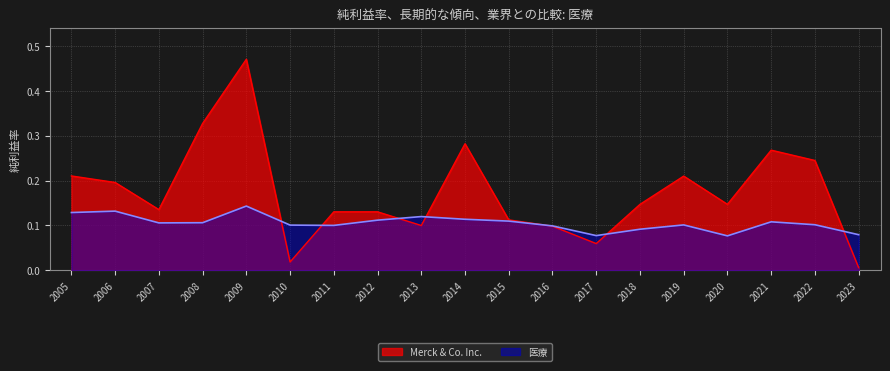

What are all the series names shown in the legend?

Merck & Co. Inc., 医療